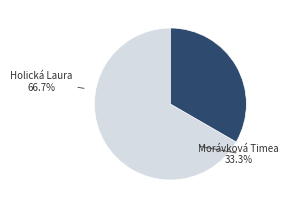

Count the number of slices in the pie.

2